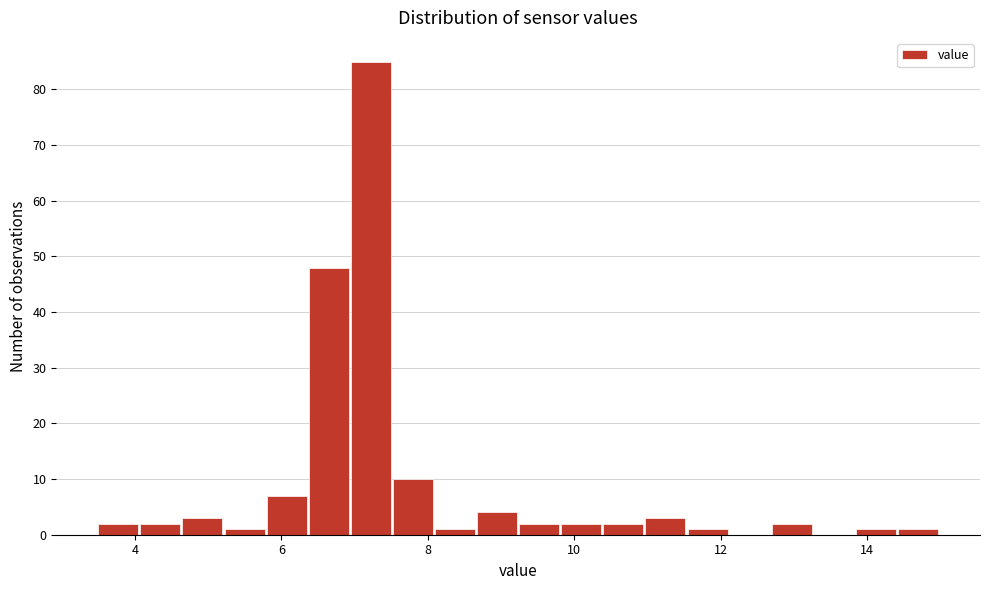

Read against the x-axis, roughly where is the centre of the tallest bar?

7.2